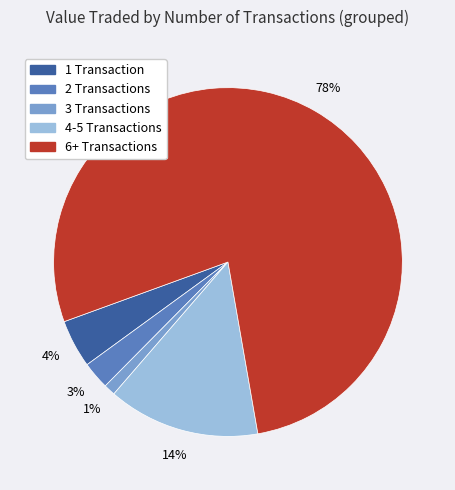

Rank the categories by value from lowest to highest.

3 Transactions, 2 Transactions, 1 Transaction, 4-5 Transactions, 6+ Transactions